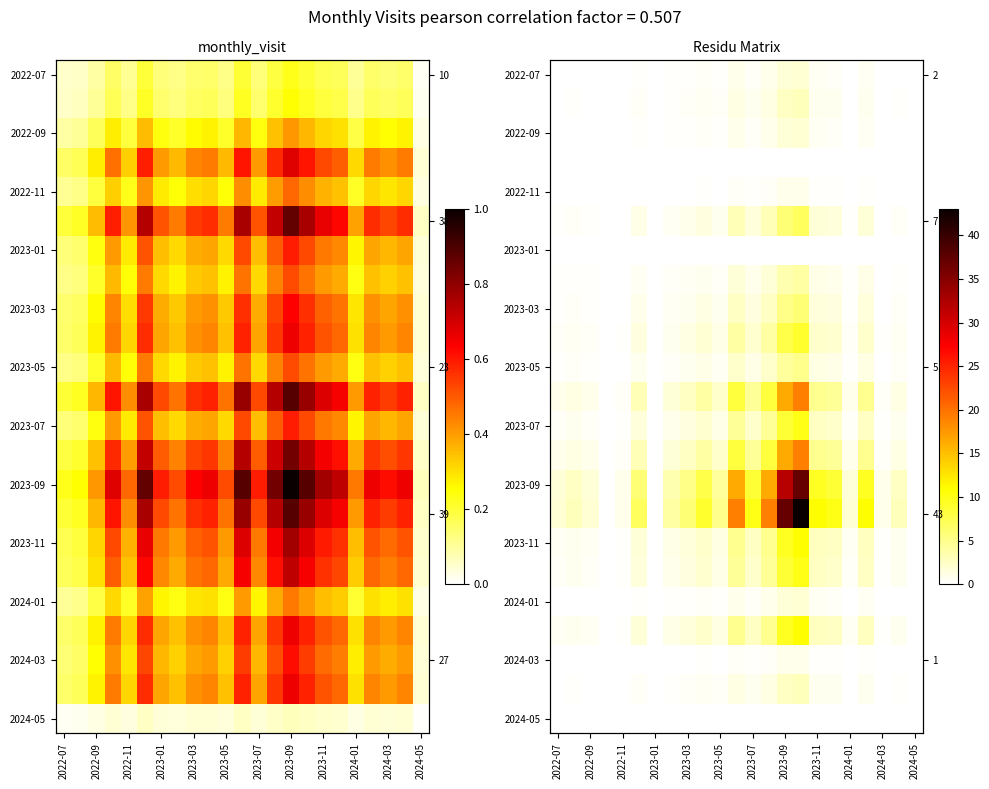

What is the maximum value shown in the chart?

43.0